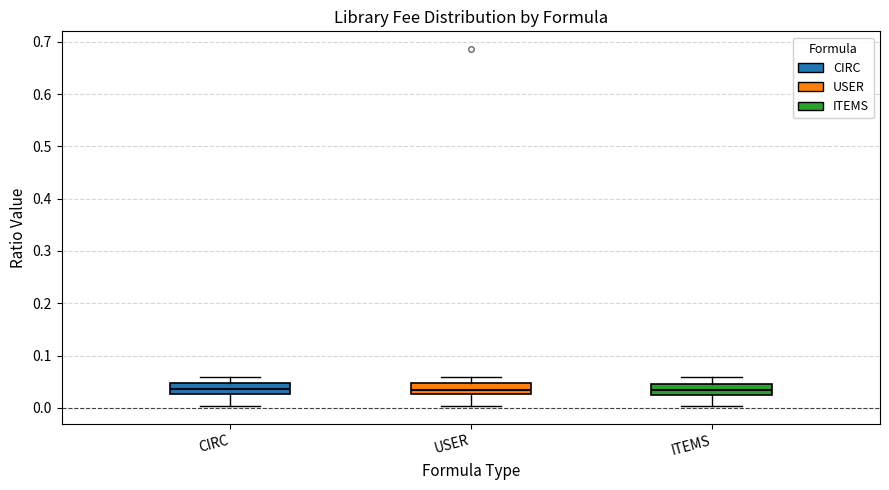

Where does the median line of the box for CIRC sit on the y-axis? The values are not printed on the chart, so give them approximately, as read against the axis.

0.04